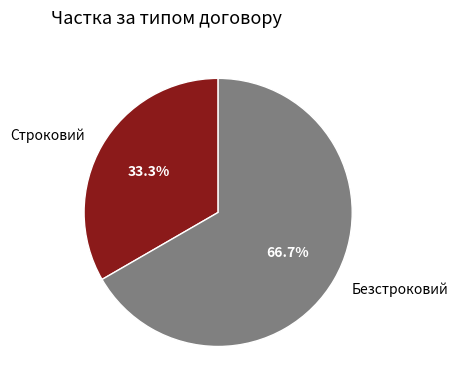

How much of the chart is everything except Безстроковий?

33.3%